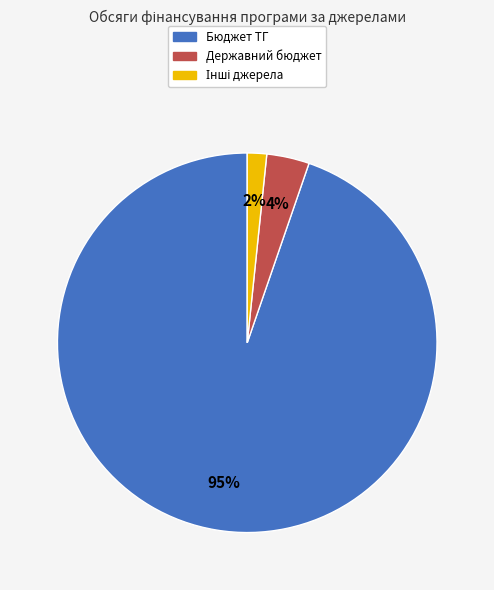

To the nearest percent, what is the average slice percentage?

33%